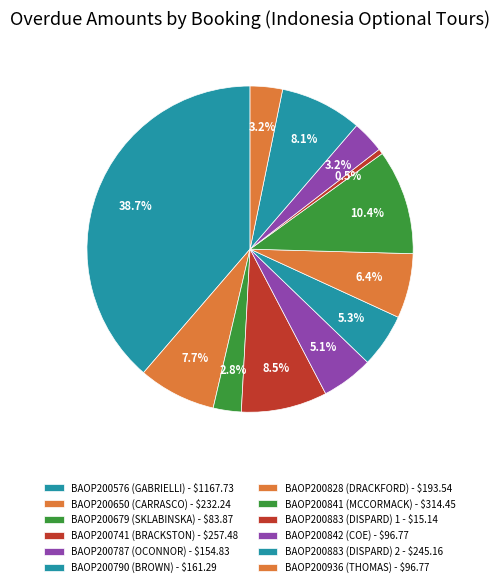

Approximately how many times larger is the value at BAOP200741 (BRACKSTON) compared to BAOP200787 (OCONNOR)?

1.7